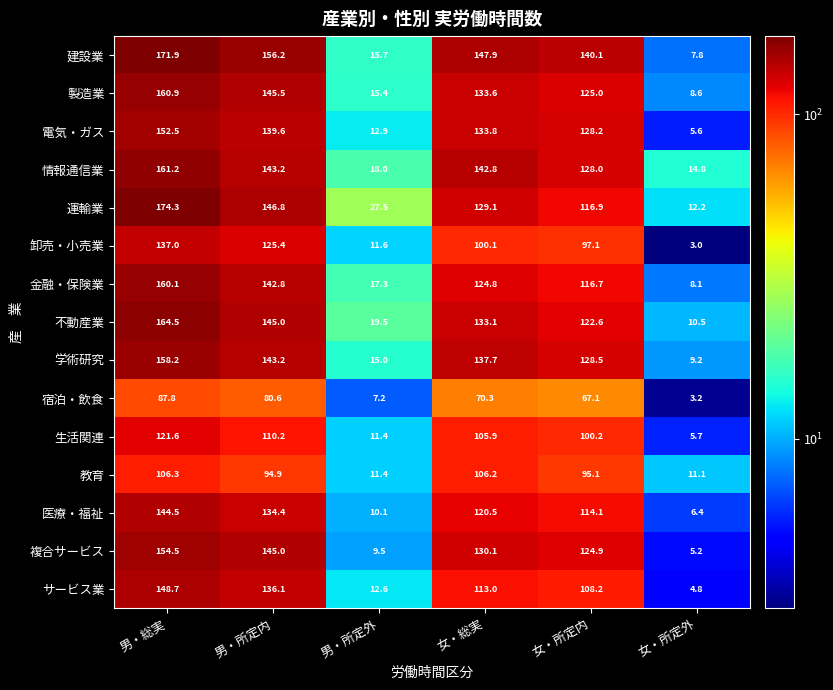

At how many categories does at least one series exceed 101?

4